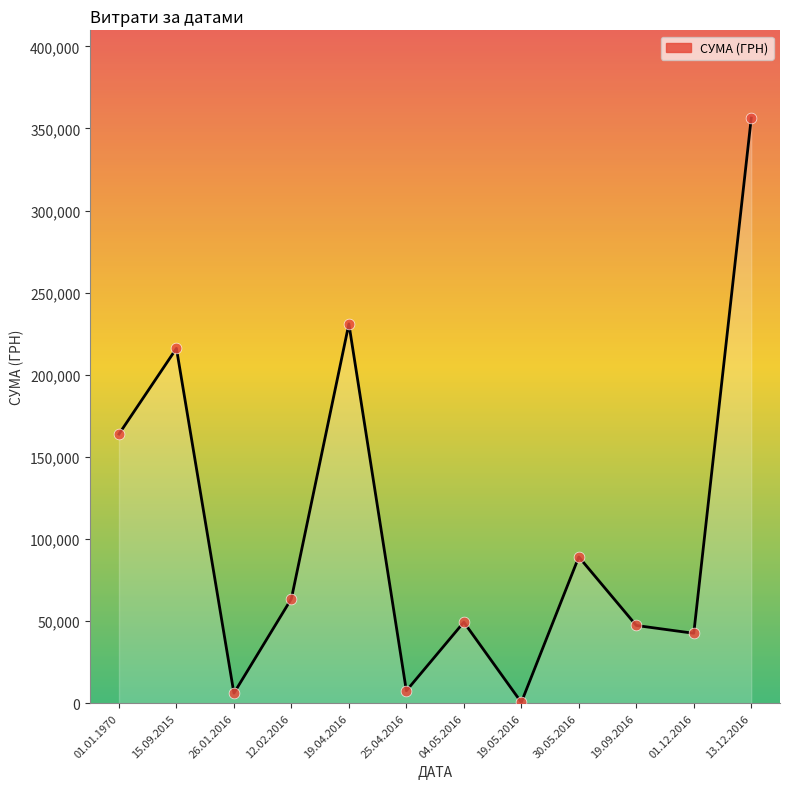

What is the ratio of the value at 13.12.2016 to the value at 26.01.2016?

58.4